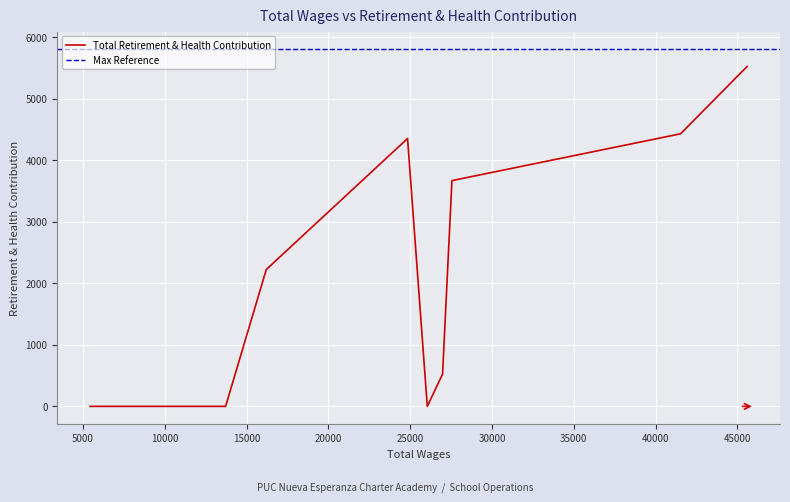

What is the sum of all values?

20722